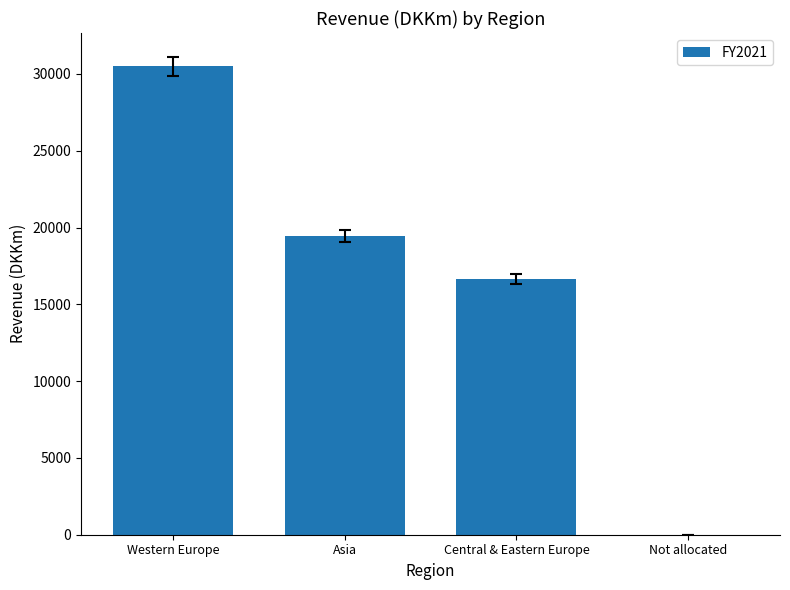

How many data points does each series have?

4